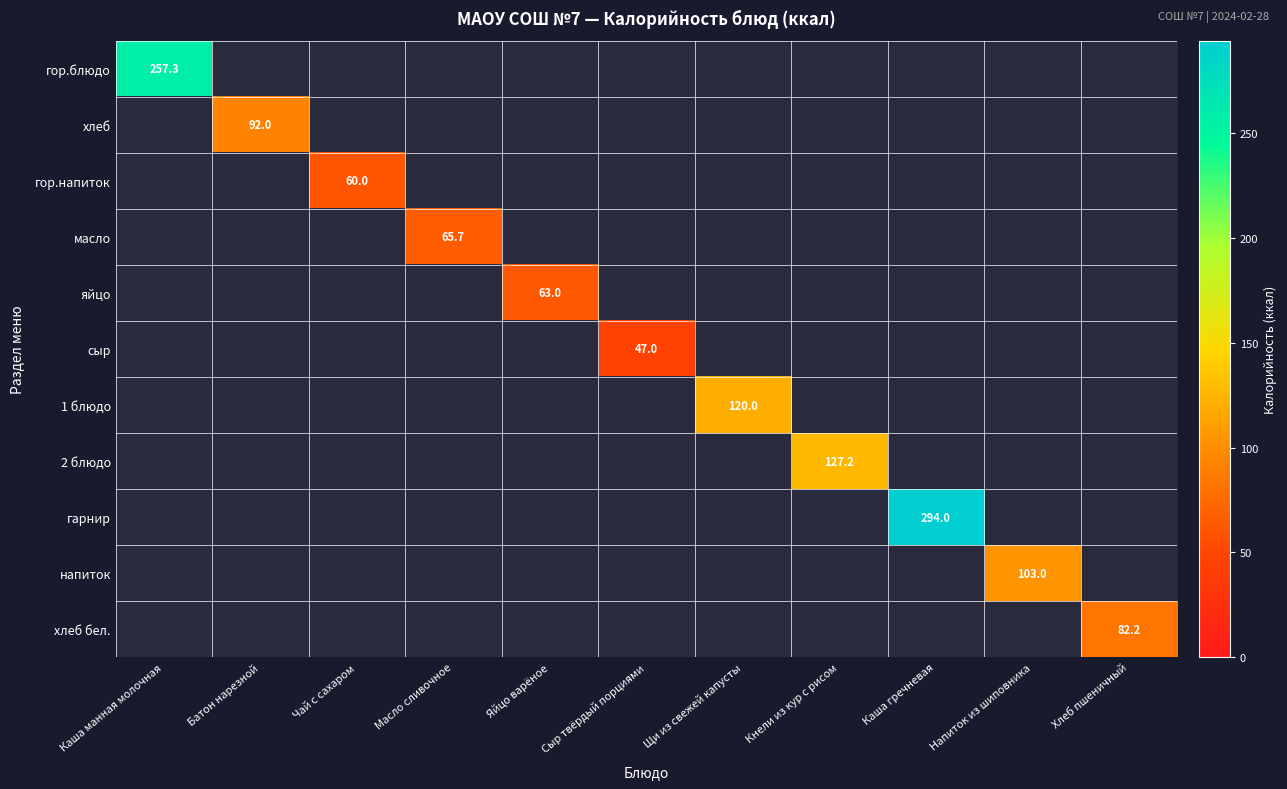

What is the maximum value for гор.блюдо?

257.3